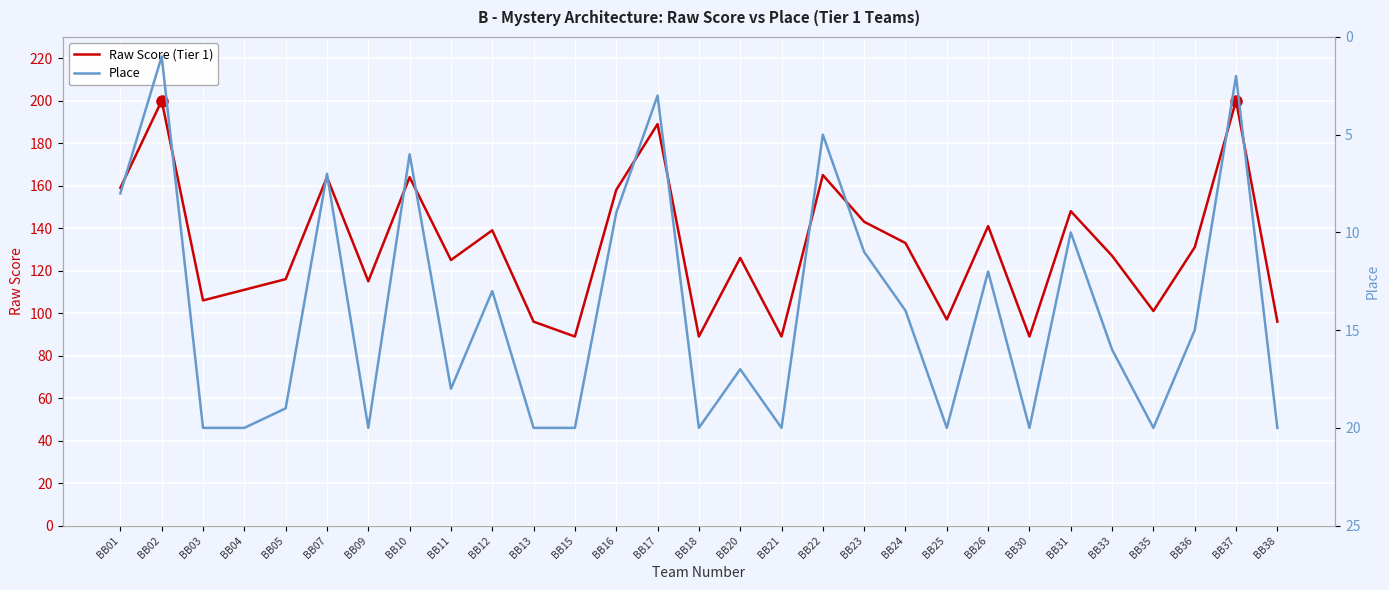

List the labels in order of Place value, largest first.

BB03, BB04, BB09, BB13, BB15, BB18, BB21, BB25, BB30, BB35, BB38, BB05, BB11, BB20, BB33, BB36, BB24, BB12, BB26, BB23, BB31, BB16, BB01, BB07, BB10, BB22, BB17, BB37, BB02